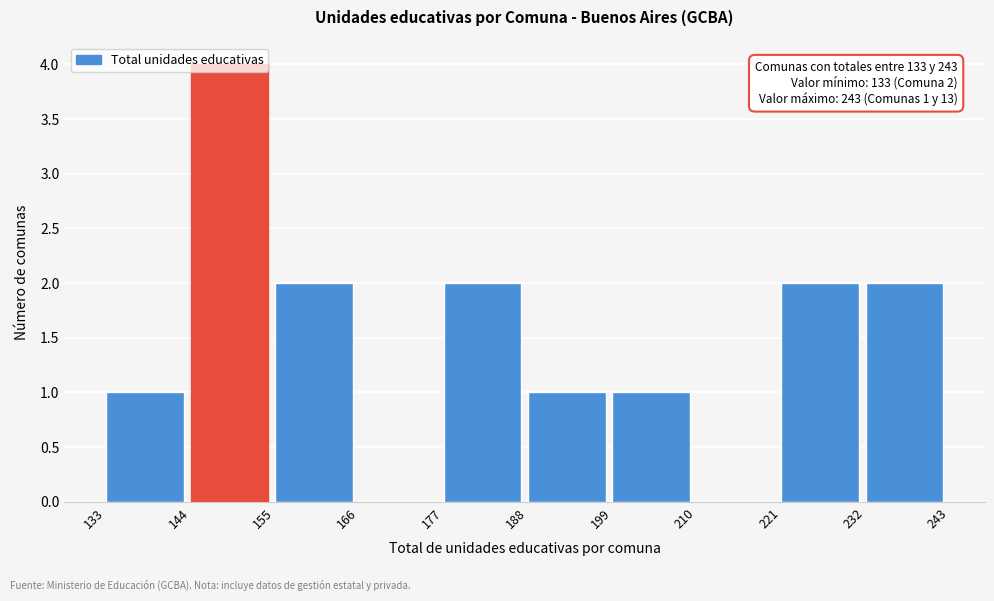

Which range on the x-axis has the tallest bar?

144 to 155